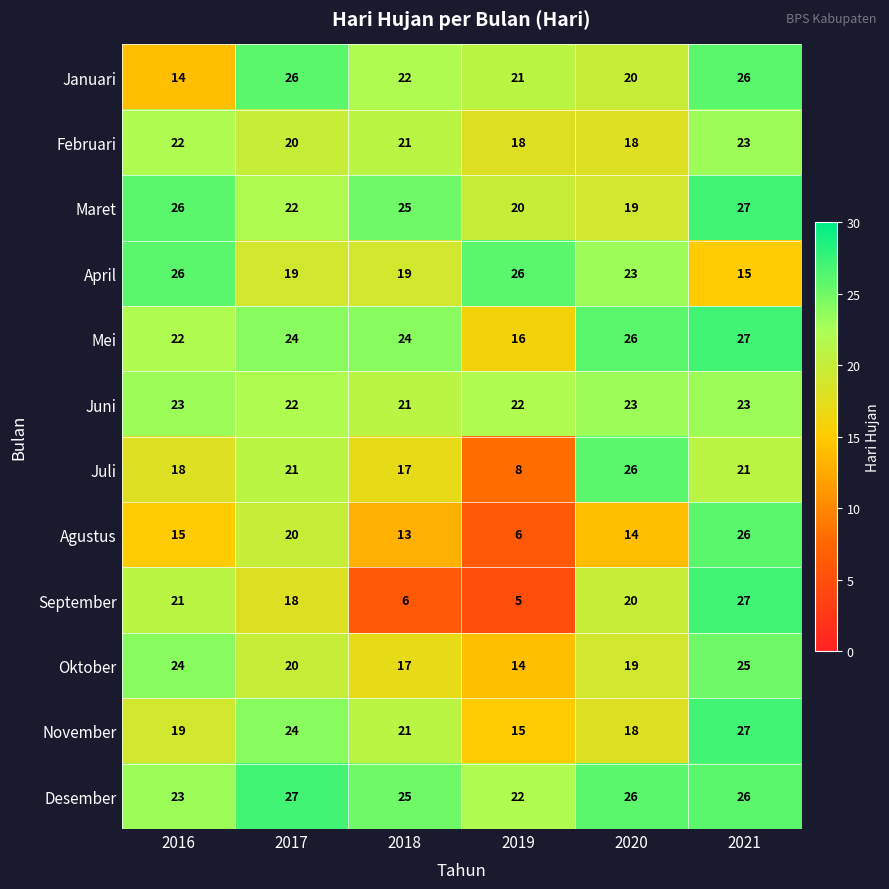

At which label is November closest to 21?

2018